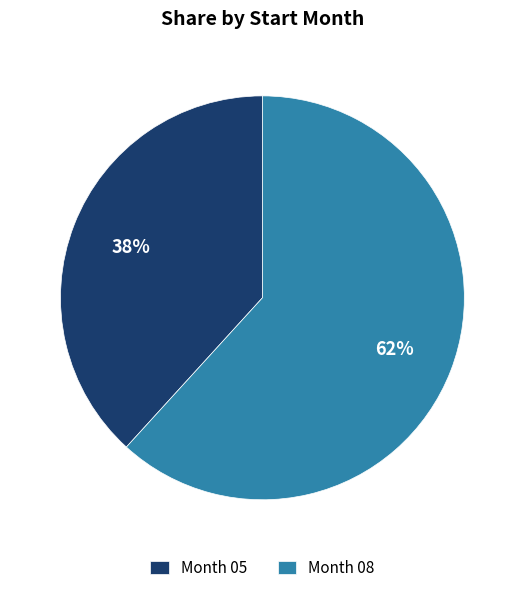

To the nearest percent, what is the difference between the largest and smallest slice percentages?

24%